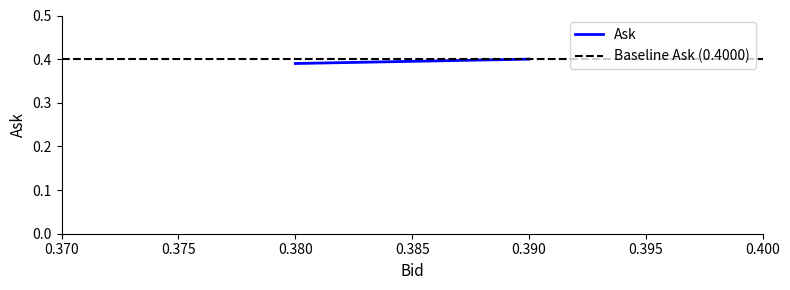

True or false: the data shows 0.4 at 0.390.

True